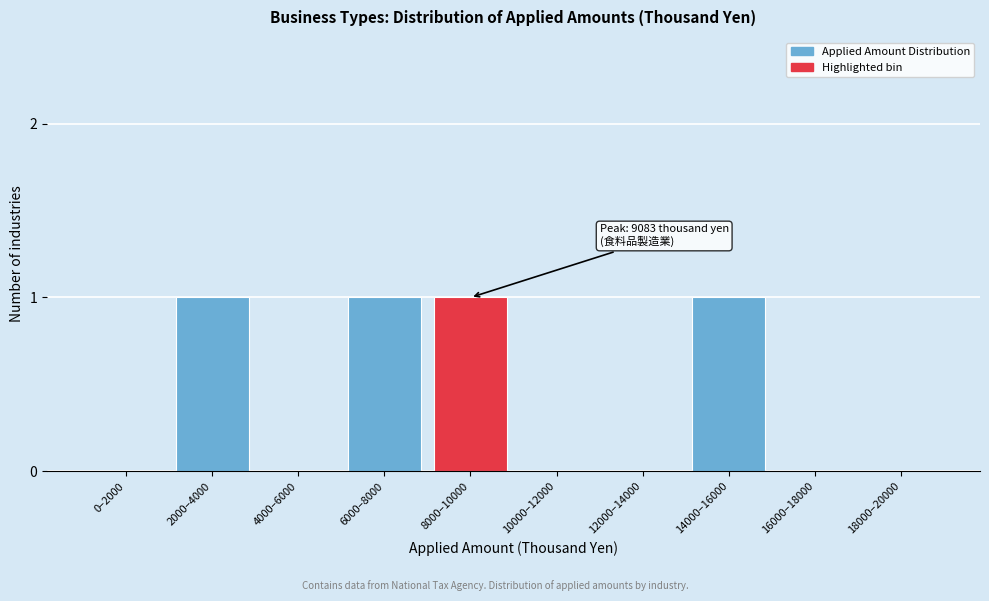

Reading left to right, transcribe all the data shown in this chart.

0–2000=0	2000–4000=1	4000–6000=0	6000–8000=1	8000–10000=1	10000–12000=0	12000–14000=0	14000–16000=1	16000–18000=0	18000–20000=0